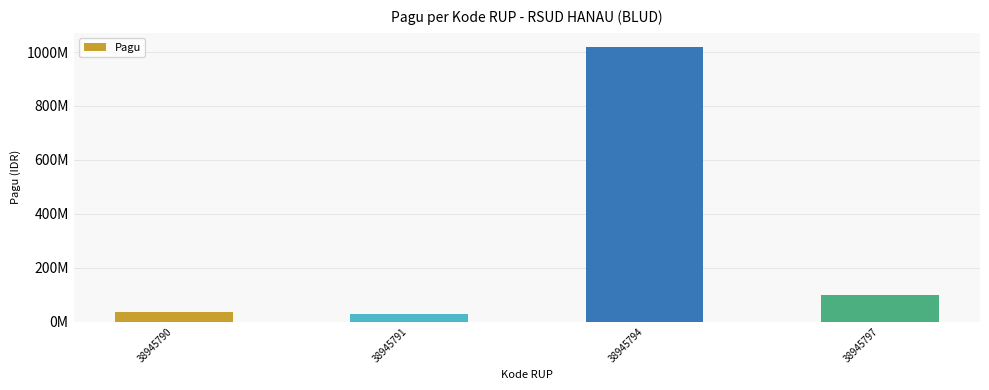

The value at 38945794 is 1501689730. True or false?

False